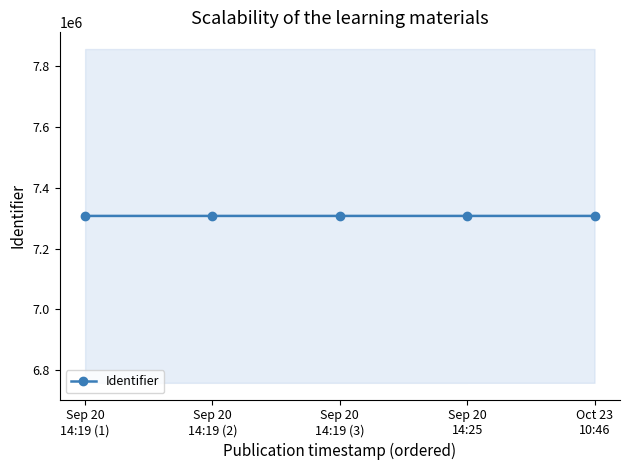

Reading left to right, extract all data points from this chart.

7307030	7307031	7307033	7307038	7307046